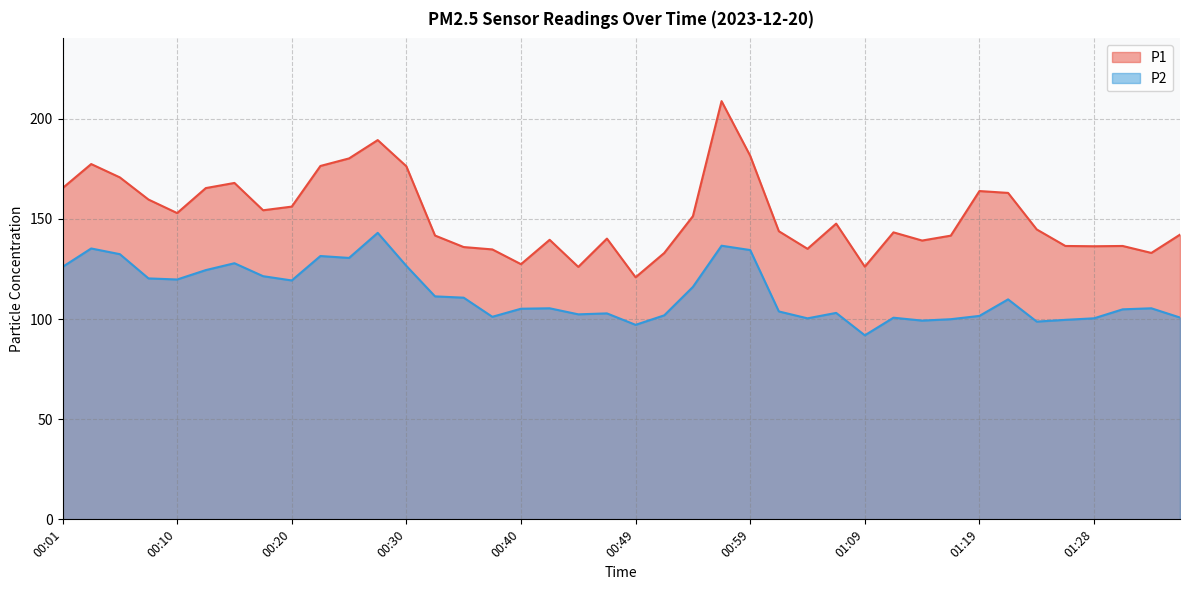

True or false: P1 has more than 2 interior local peaks.

True